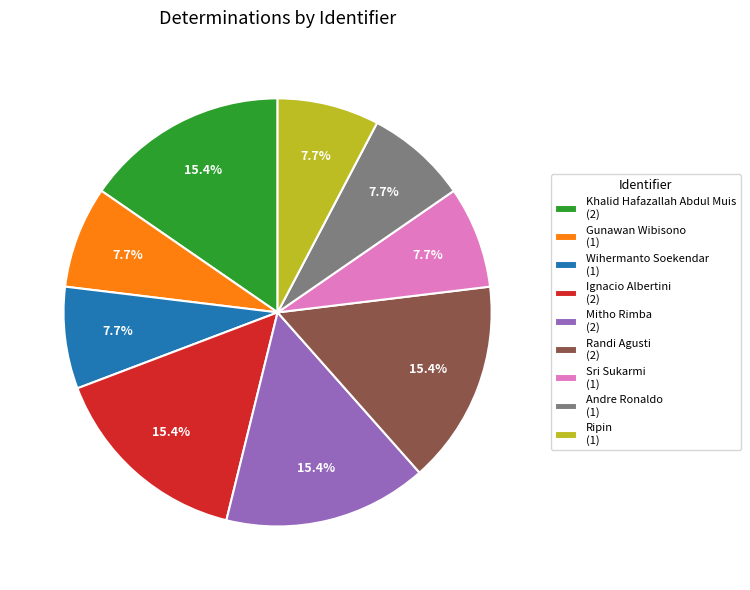

Is Ignacio Albertini (2) the majority of the pie?

No